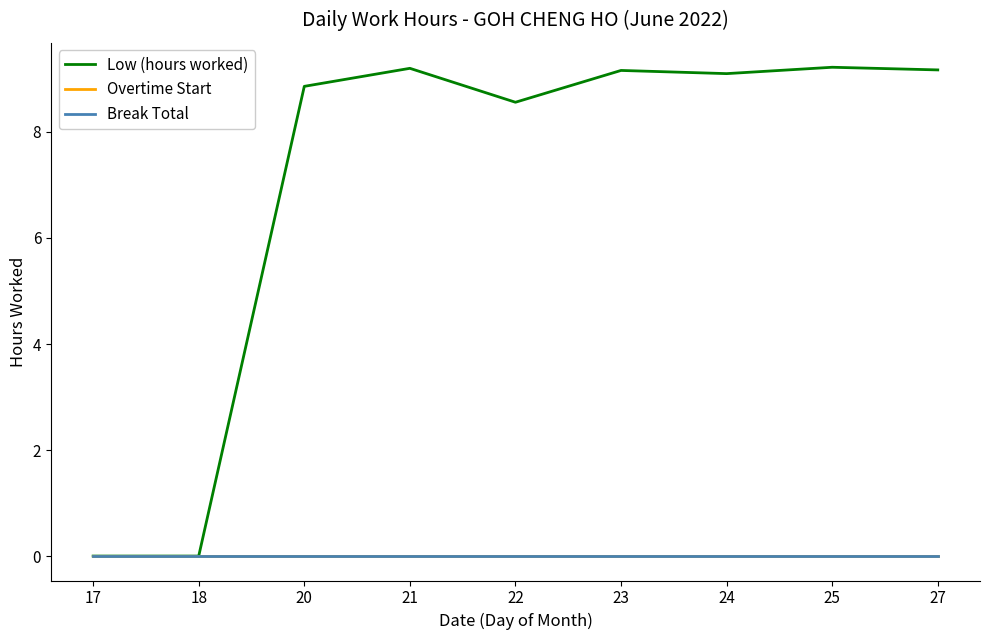

Does the chart display data point markers on the line(s)?

No